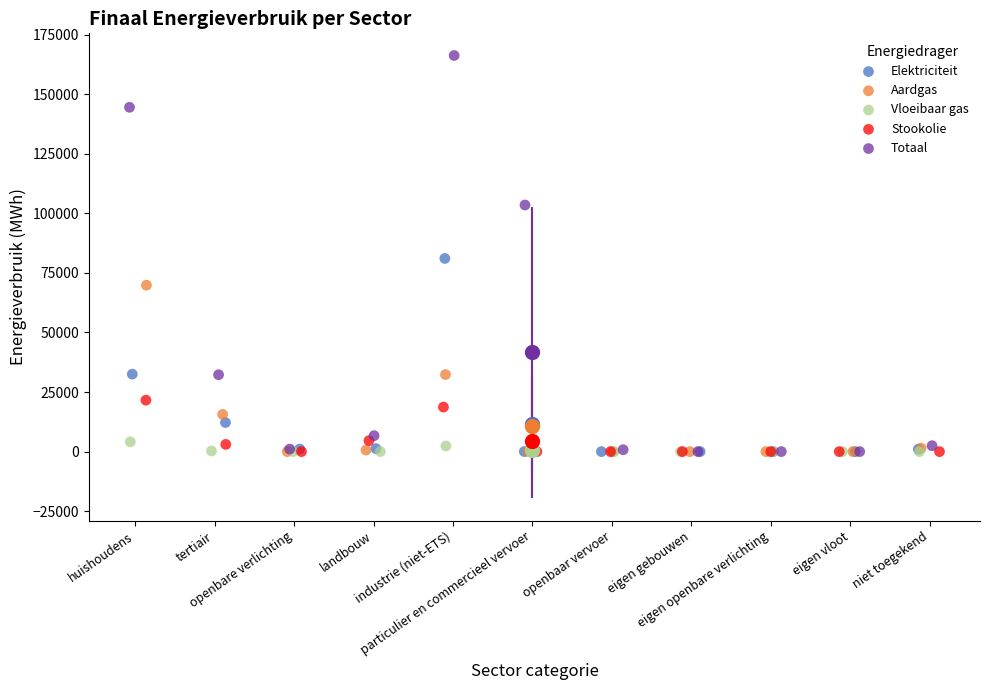

Which series contains the highest Y value?

Totaal